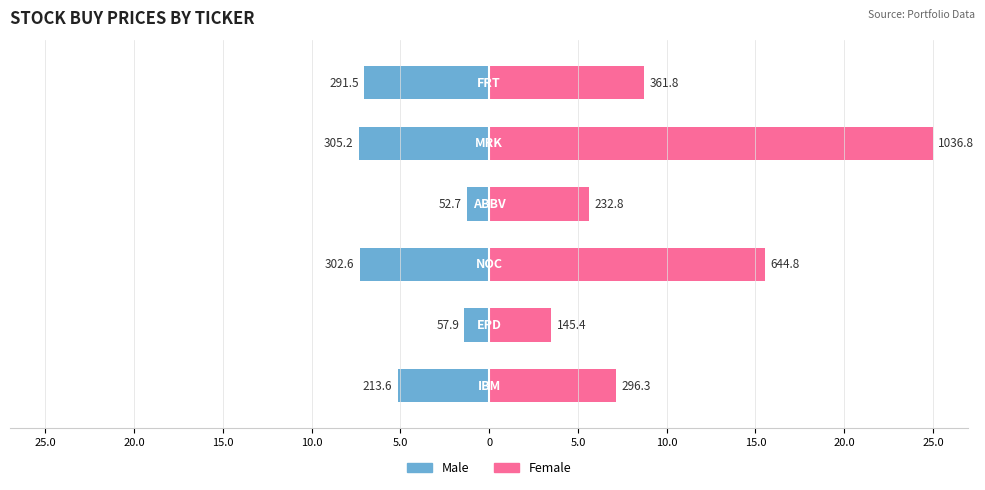

List the series in order of their overall mean, highest first.

Female, Male